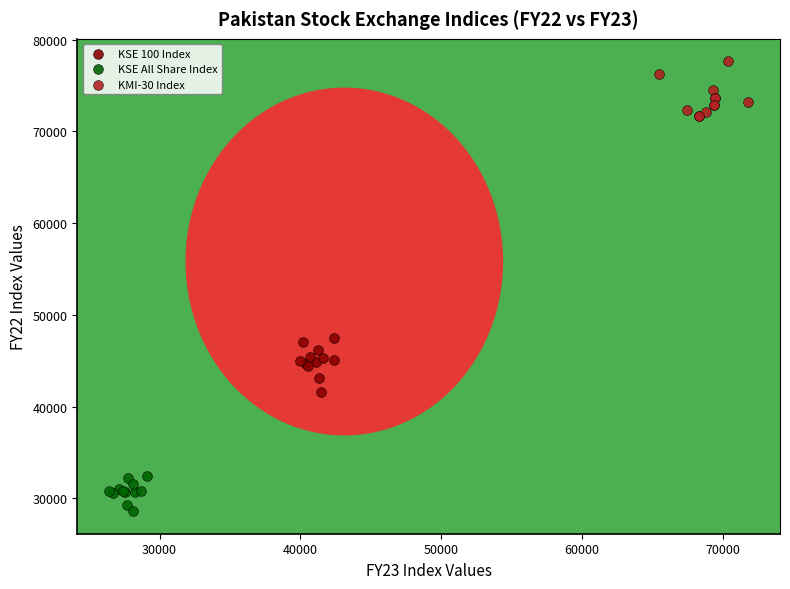

Which series reaches the maximum Y coordinate?

KMI-30 Index